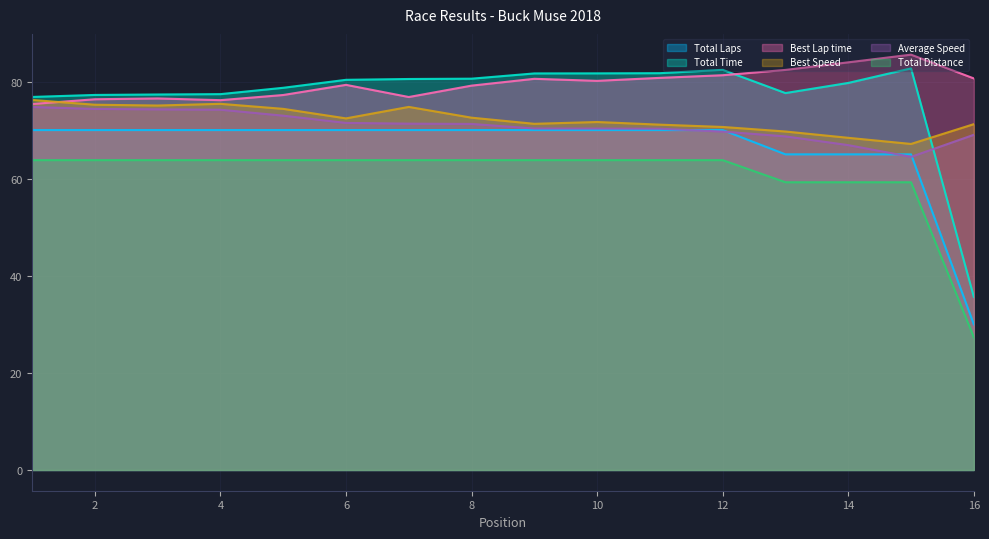

Which series has the largest range (max minus min)?

Total Time